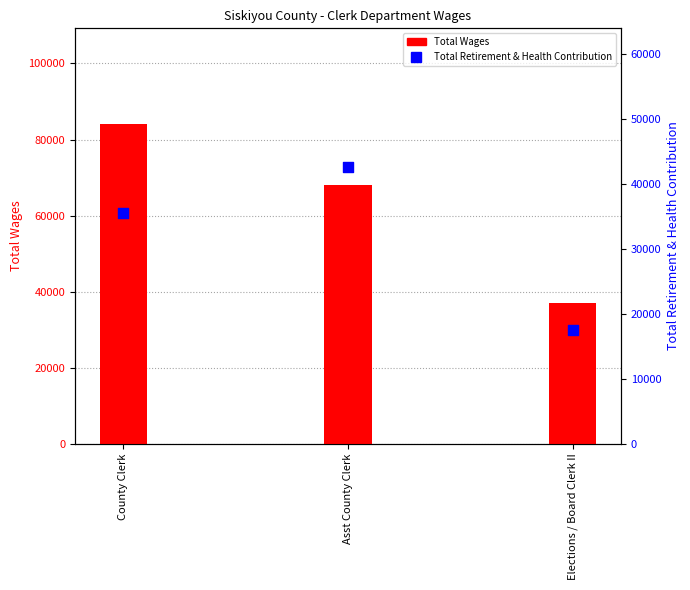

Is the value of Total Wages at Elections / Board Clerk II greater than the value of Total Retirement & Health Contribution at Elections / Board Clerk II?

Yes